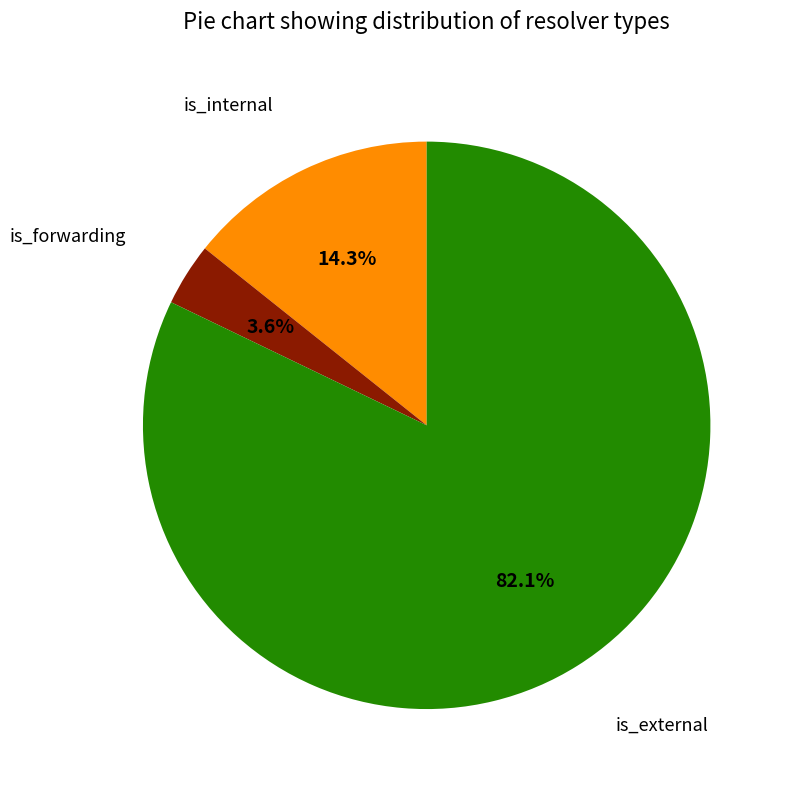

Is there a majority slice in this chart?

Yes